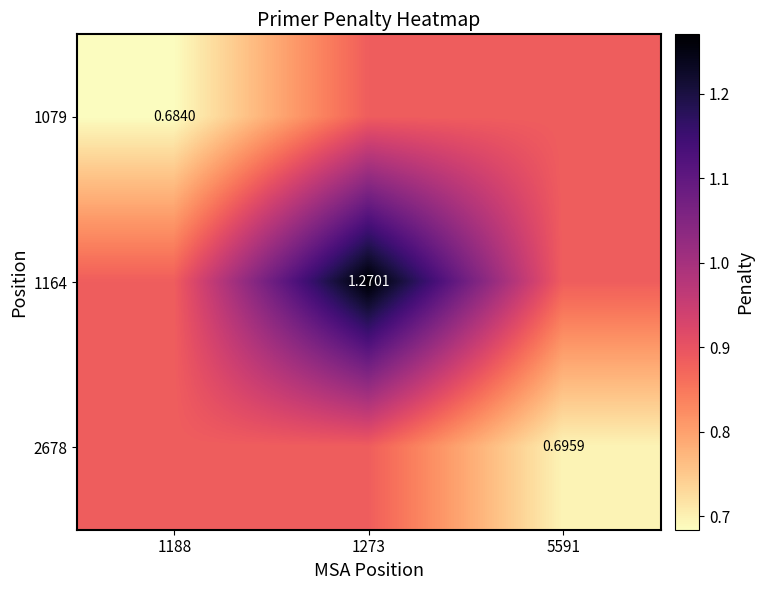

How many series are shown in this chart?

3